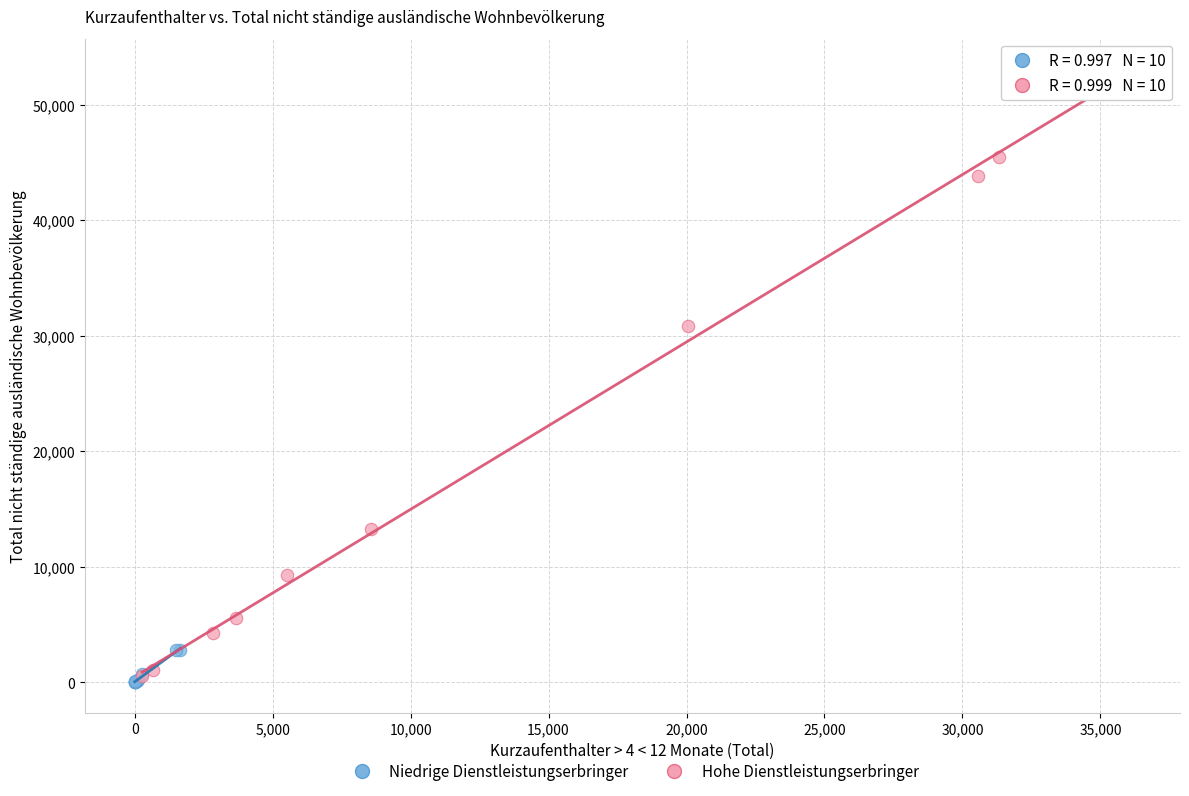

What are all the series names shown in the legend?

Niedrige Dienstleistungserbringer, Hohe Dienstleistungserbringer